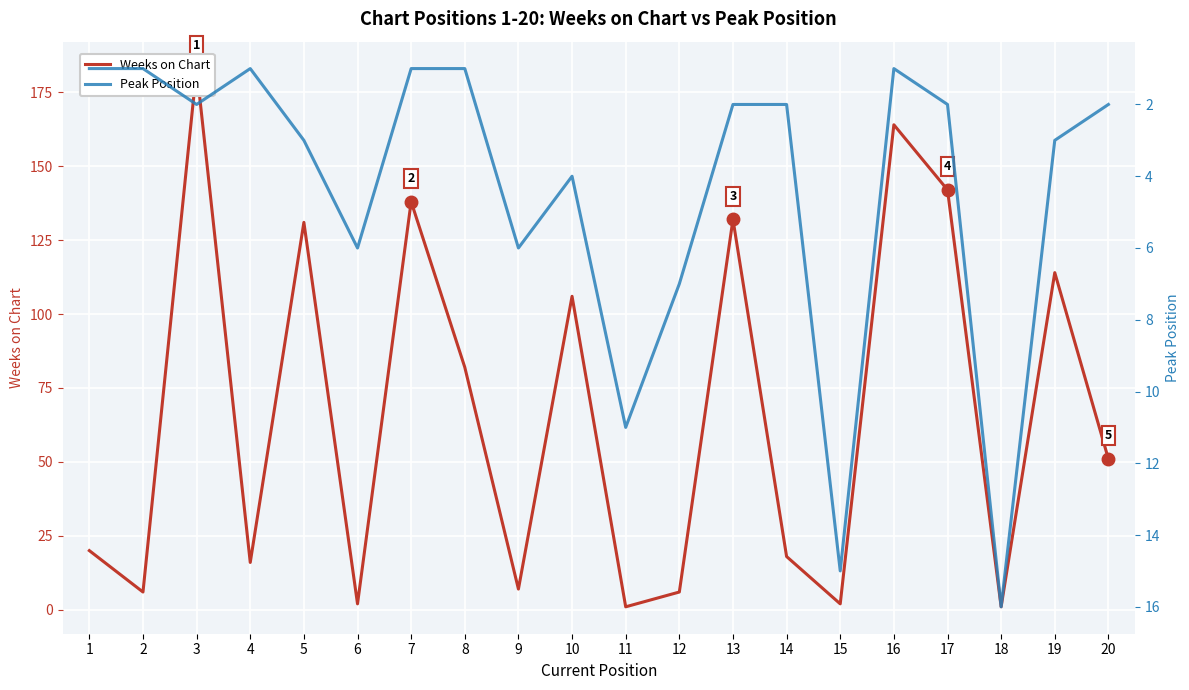

Which series changed the most between 6 and 18?

Peak Position